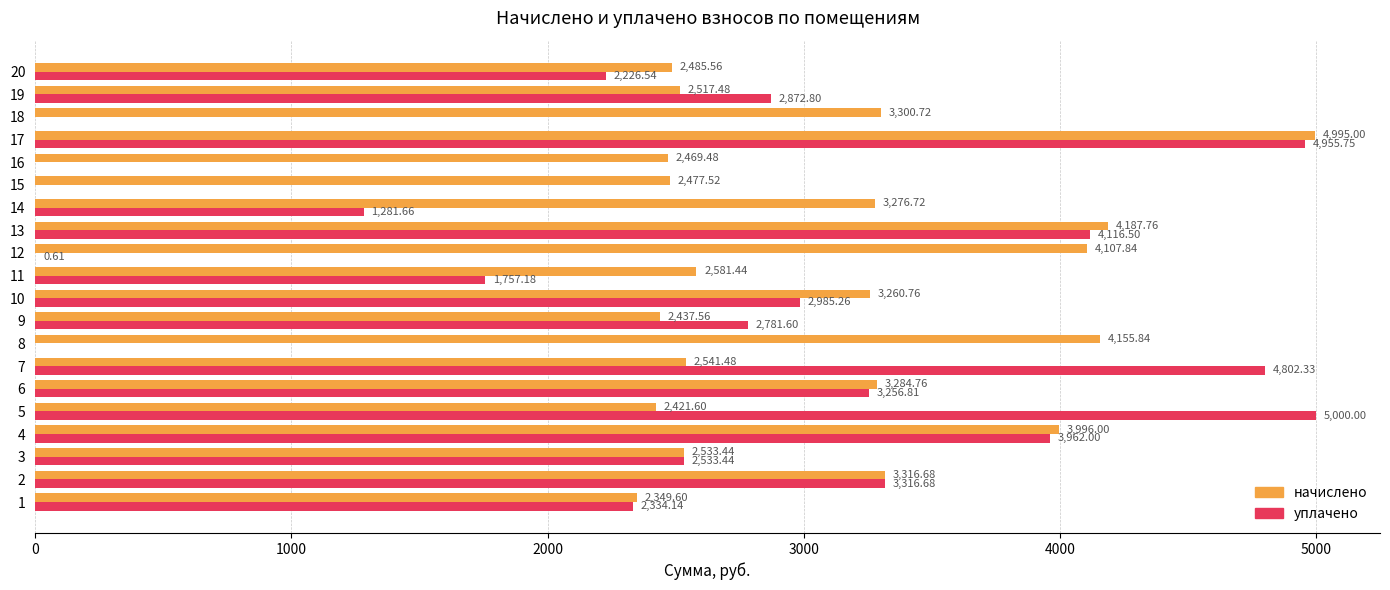

What value does the начислено series have at 19?

2517.5